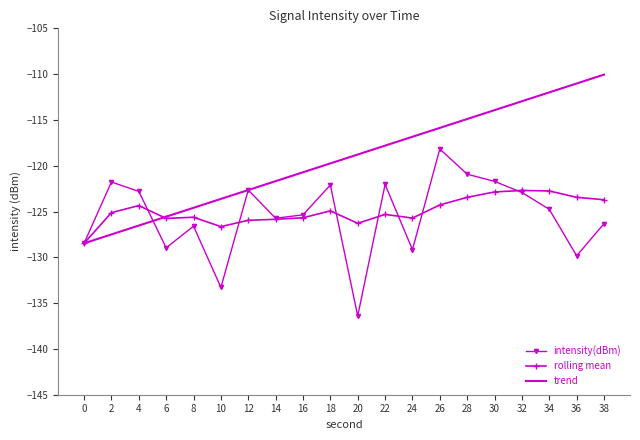

True or false: trend has more than 2 points higher than both neighbors.

False